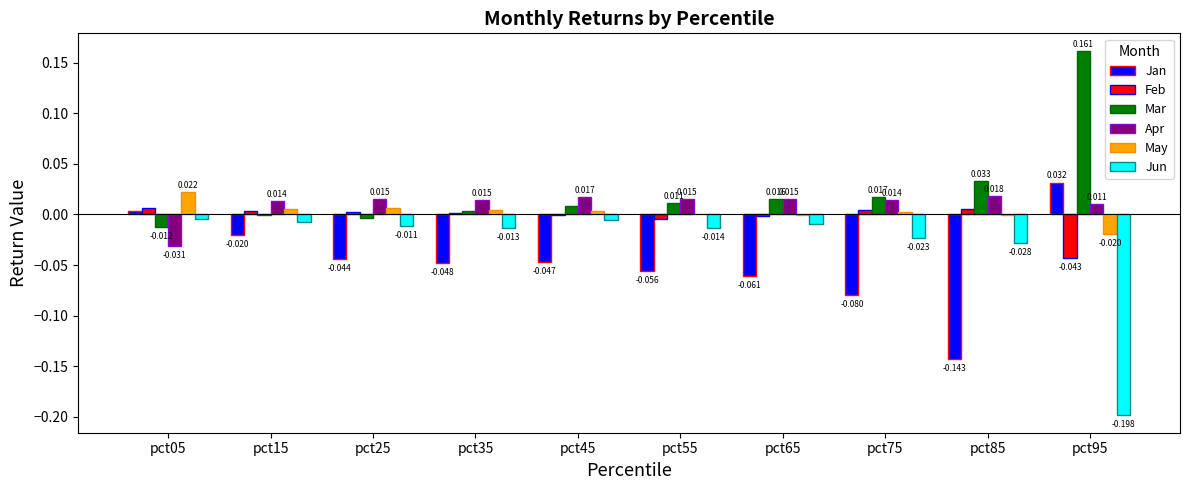

Is the value of May at pct35 greater than the value of Jan at pct25?

Yes